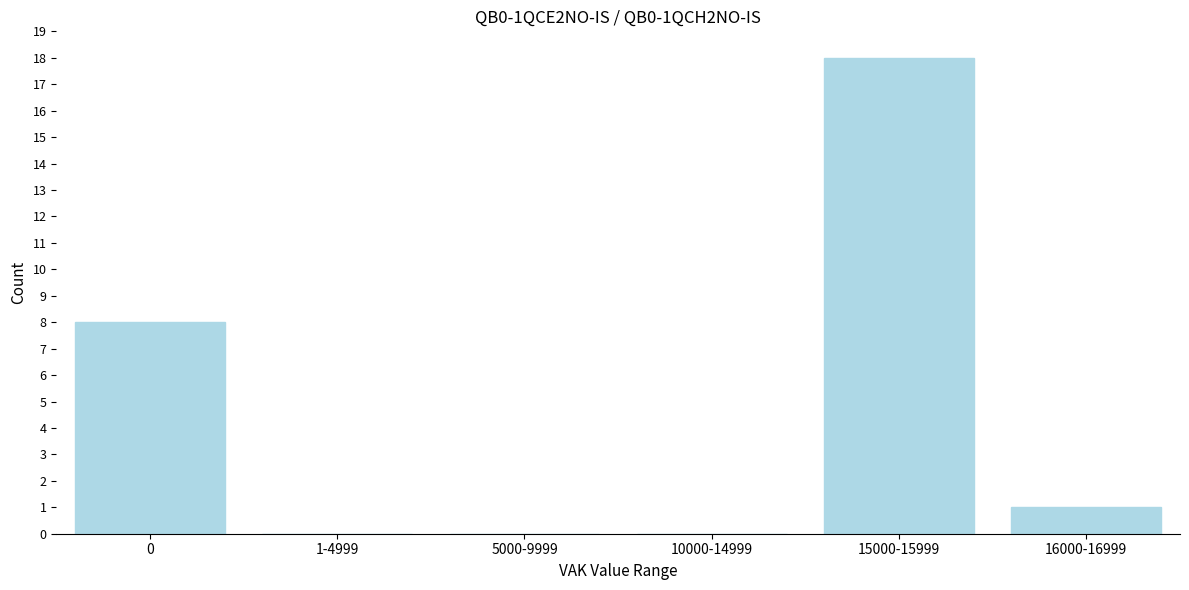

Reading right to left, transcribe all the data shown in this chart.

16000-16999=1	15000-15999=18	10000-14999=0	5000-9999=0	1-4999=0	0=8